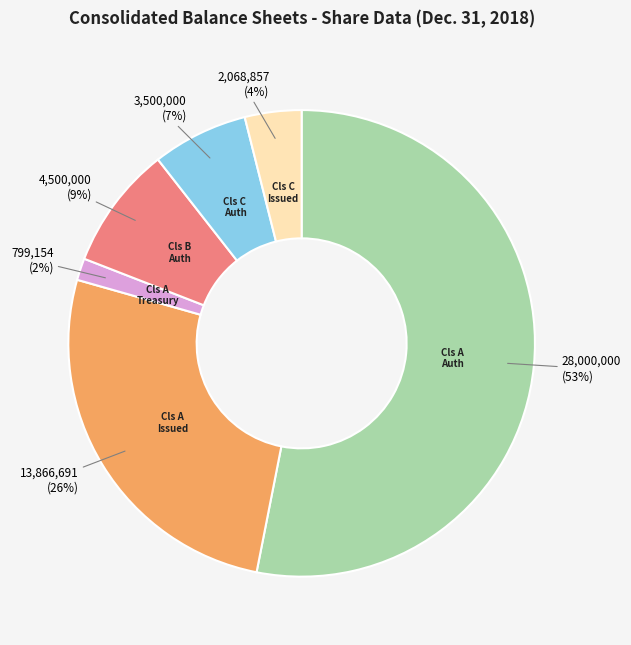

To the nearest percent, what is the average slice percentage?

17%